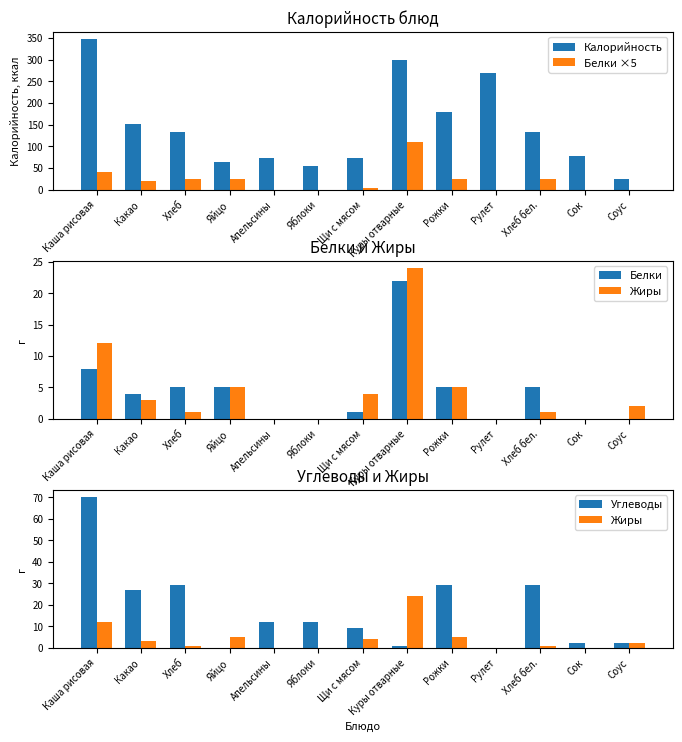

What is the total value across all series at Каша рисовая?

477